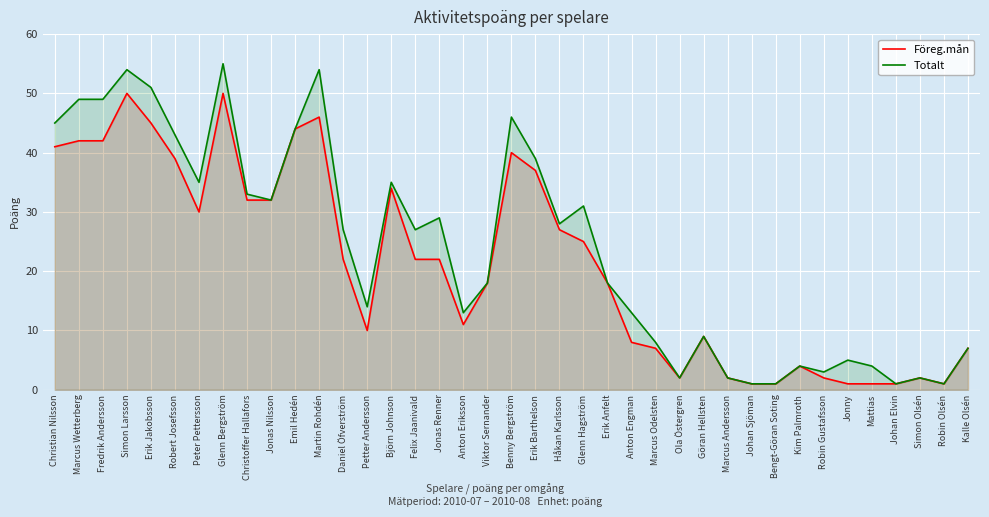

The value of Totalt at Erik Barthelson is 60. True or false?

False